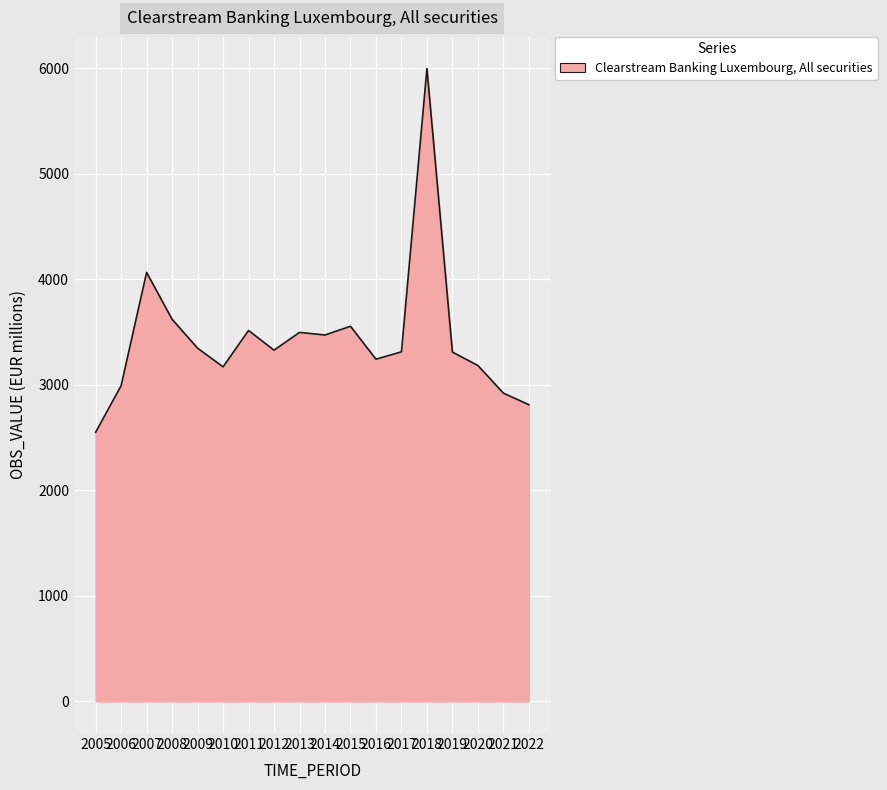

At which label is the value closest to 4274?

2007